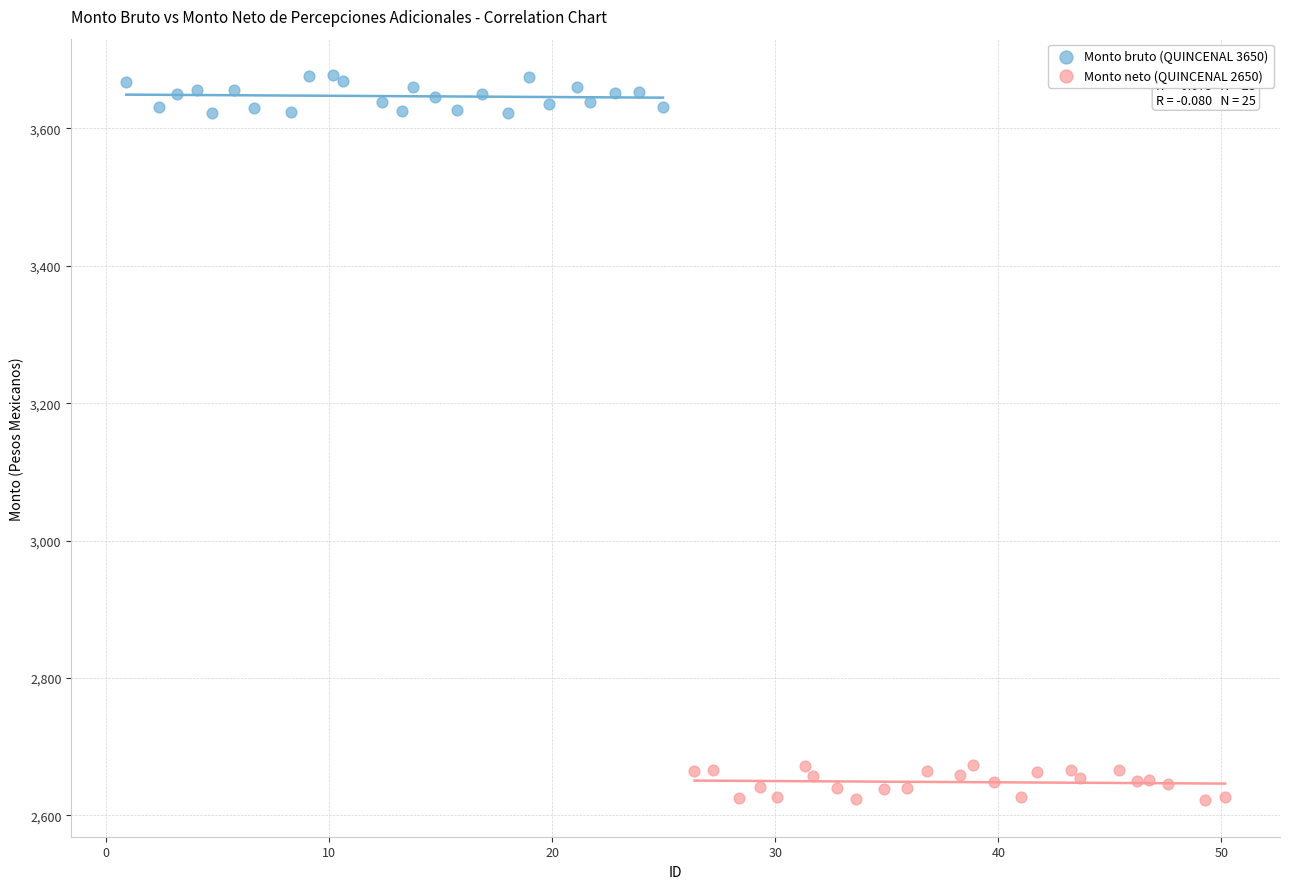

Which series contains the lowest Y value?

Monto neto (QUINCENAL 2650)